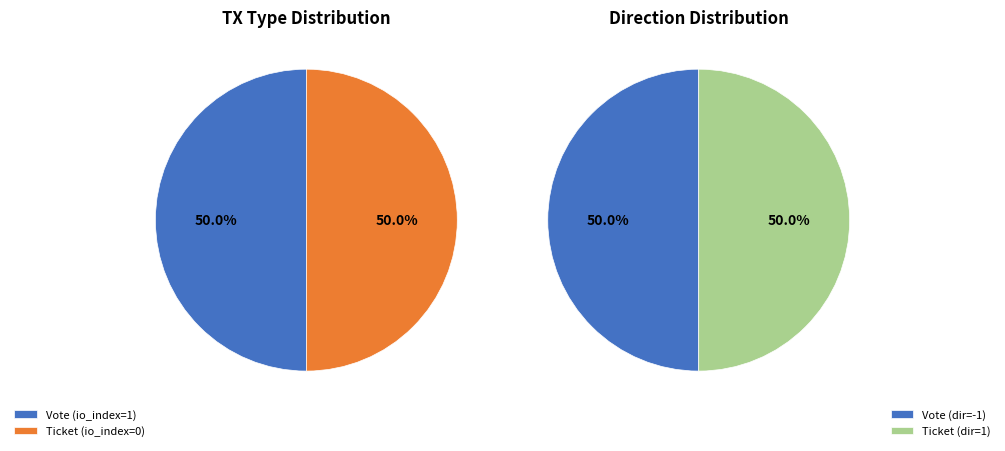

Rank the categories by value from highest to lowest.

Vote, Ticket